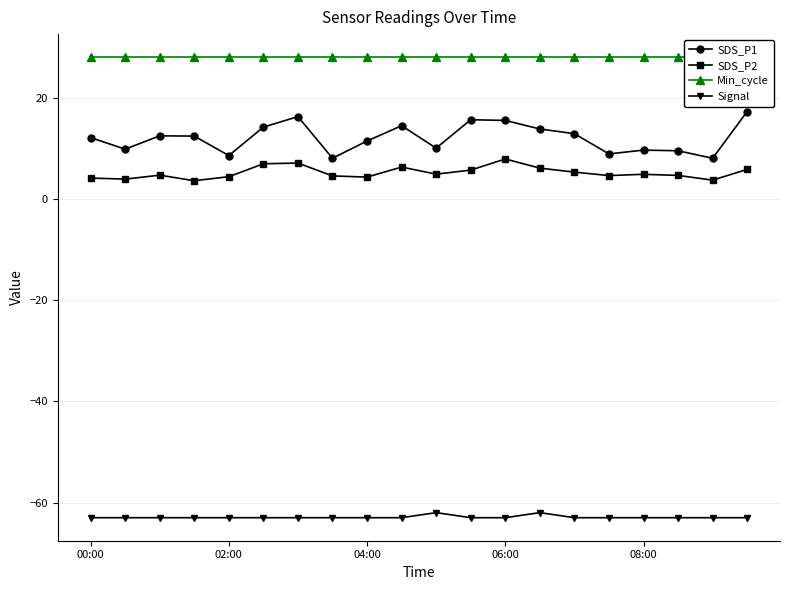

Rank the series by their maximum value, from highest to lowest.

Min_cycle, SDS_P1, SDS_P2, Signal